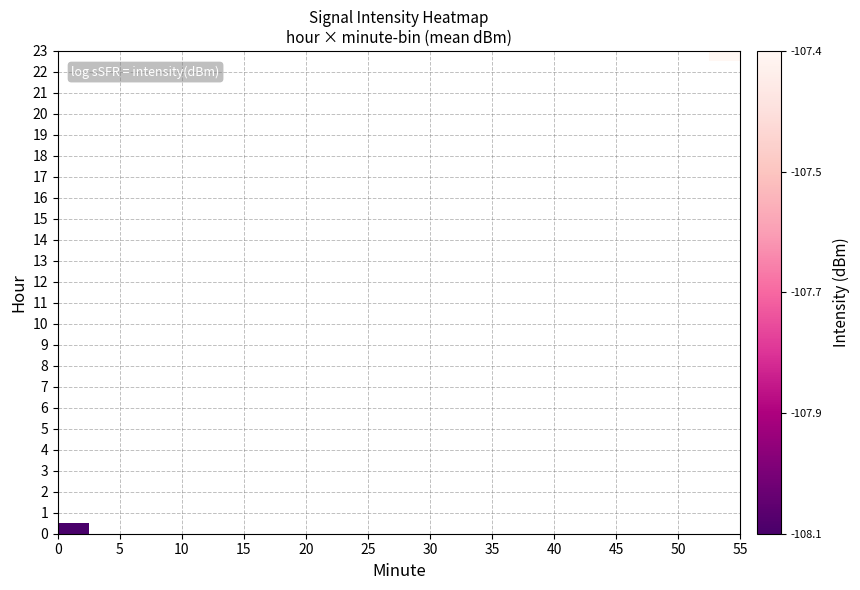

Which category has the highest value across all series?

55